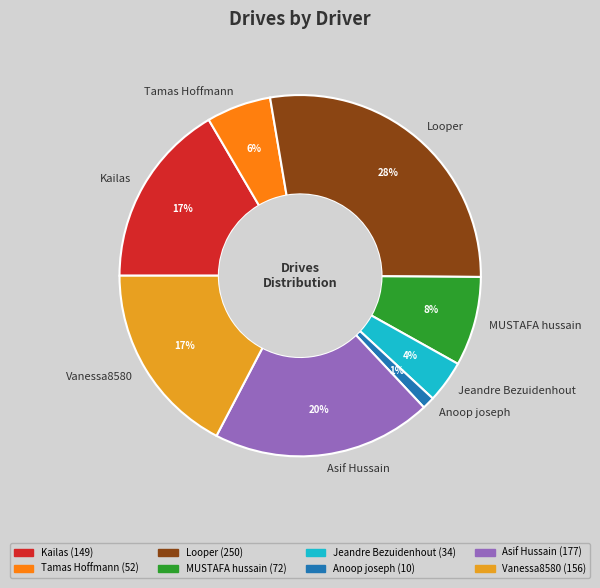

Does Looper represent more than half of the total?

No